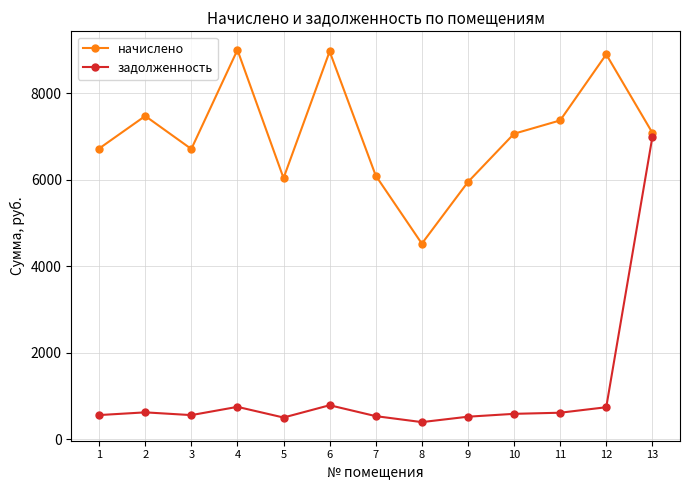

List the series in order of their peak value, lowest first.

задолженность, начислено